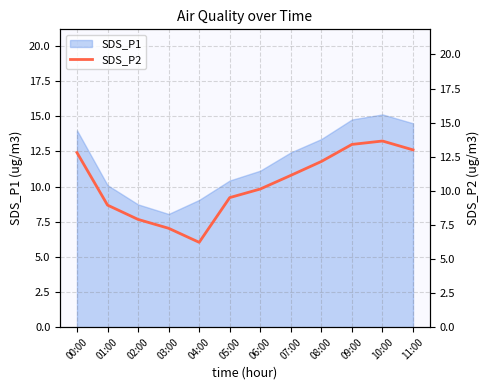

Approximately how many times larger is the value at 06:00 compared to 09:00?

0.8